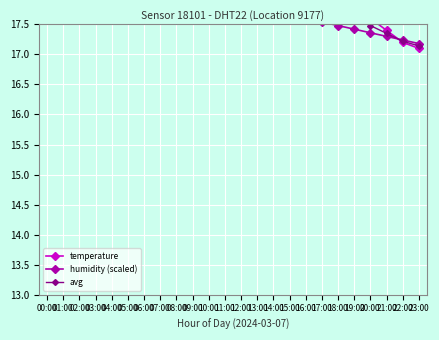

What is the difference between the maximum and minimum values in the humidity (scaled) series?

1.4